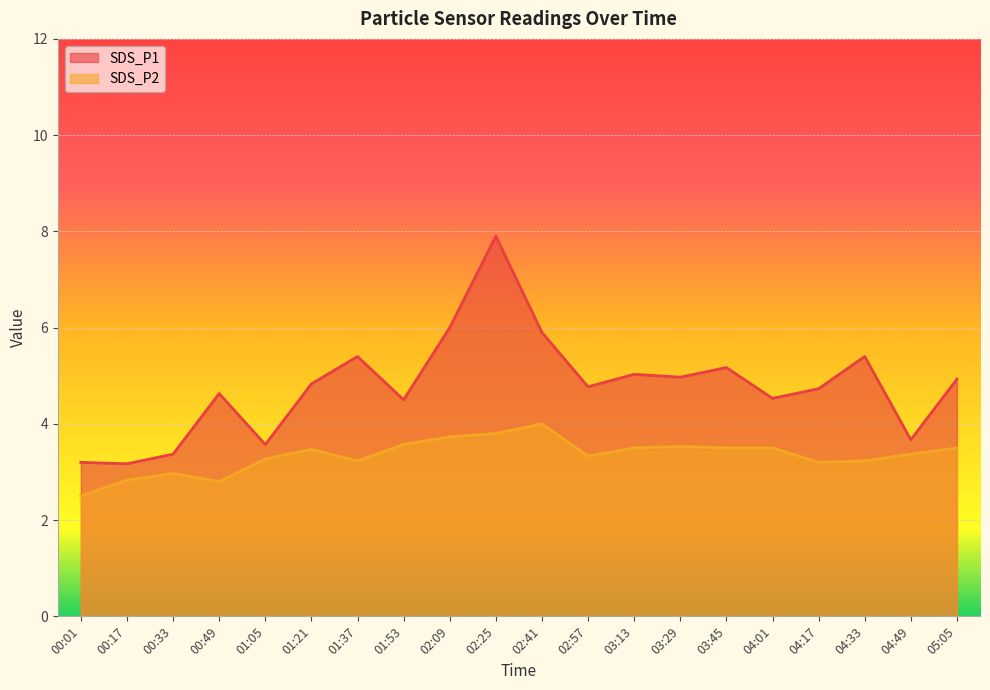

True or false: SDS_P2 has a value of 5.6 at 04:17.

False